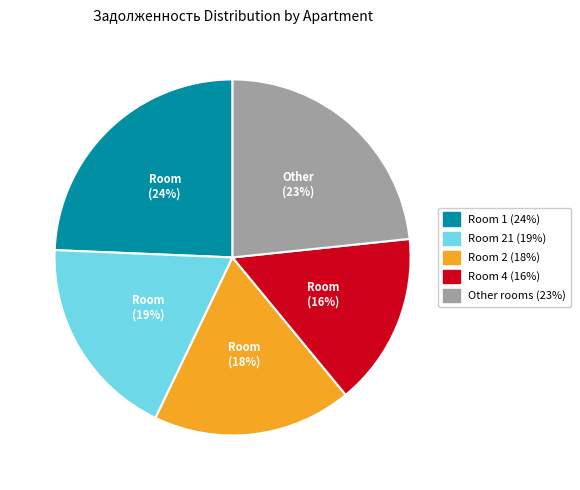

How many segments does this pie chart have?

5